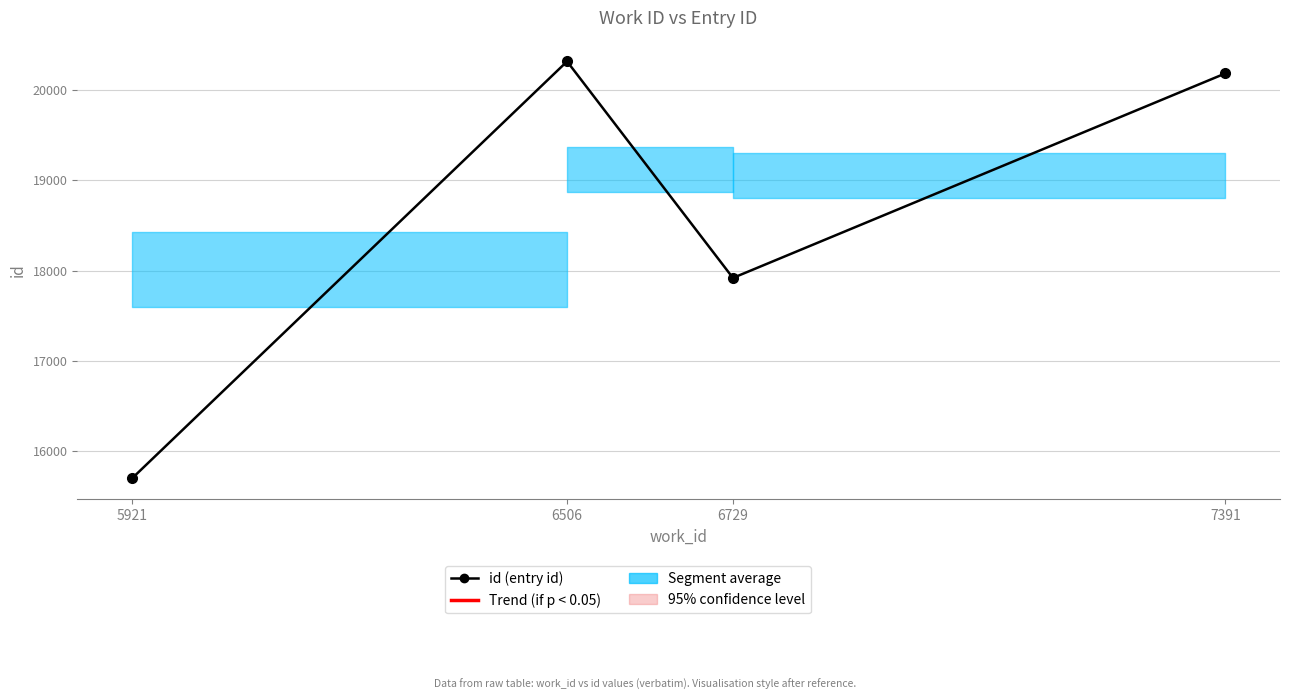

What is the value of the 2nd point from the left?

20316